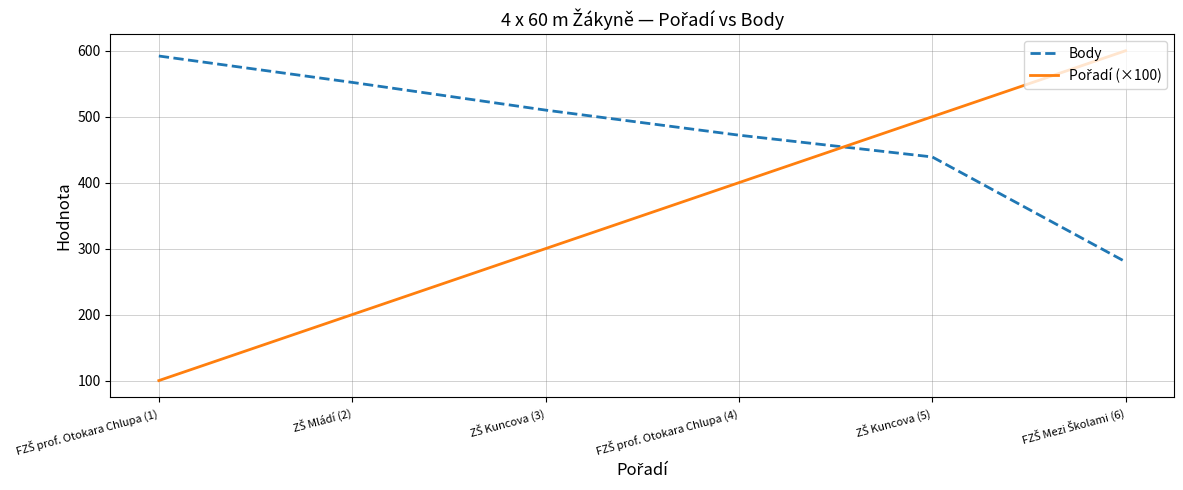

What is the minimum value for Body?

280